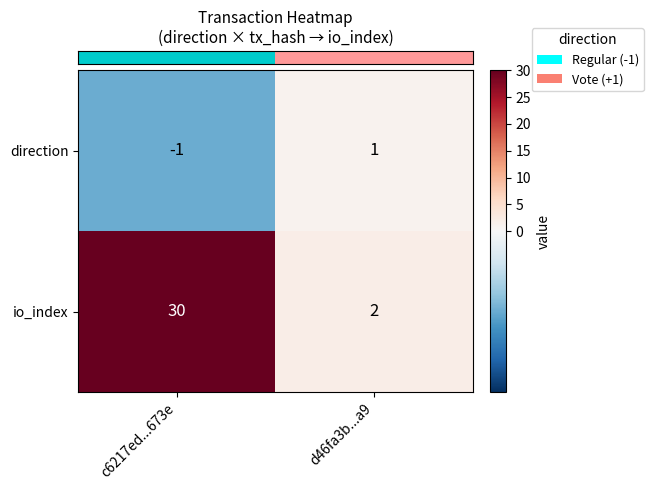

Reading left to right, transcribe all the data shown in this chart.

direction: -1	1
io_index: 30	2